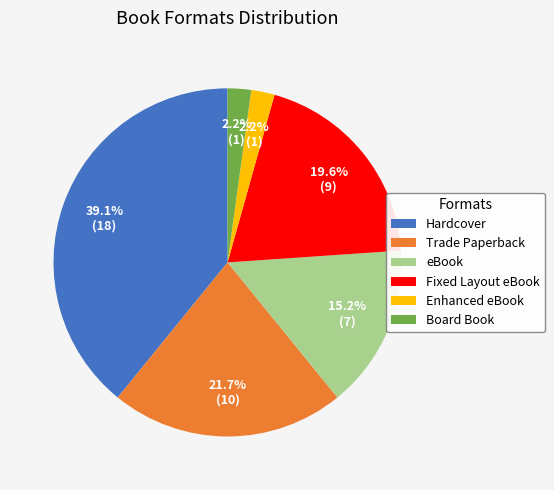

What portion of the pie excludes Fixed Layout eBook?

80.4%